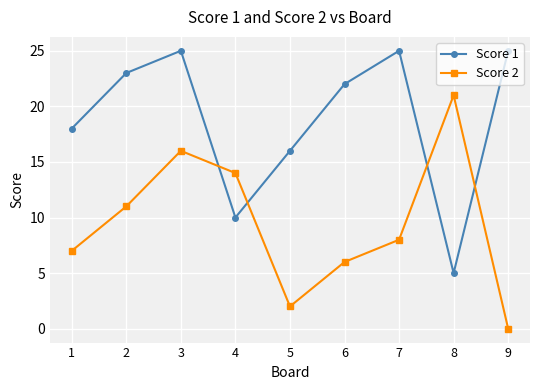

Which series has the largest range (max minus min)?

Score 2